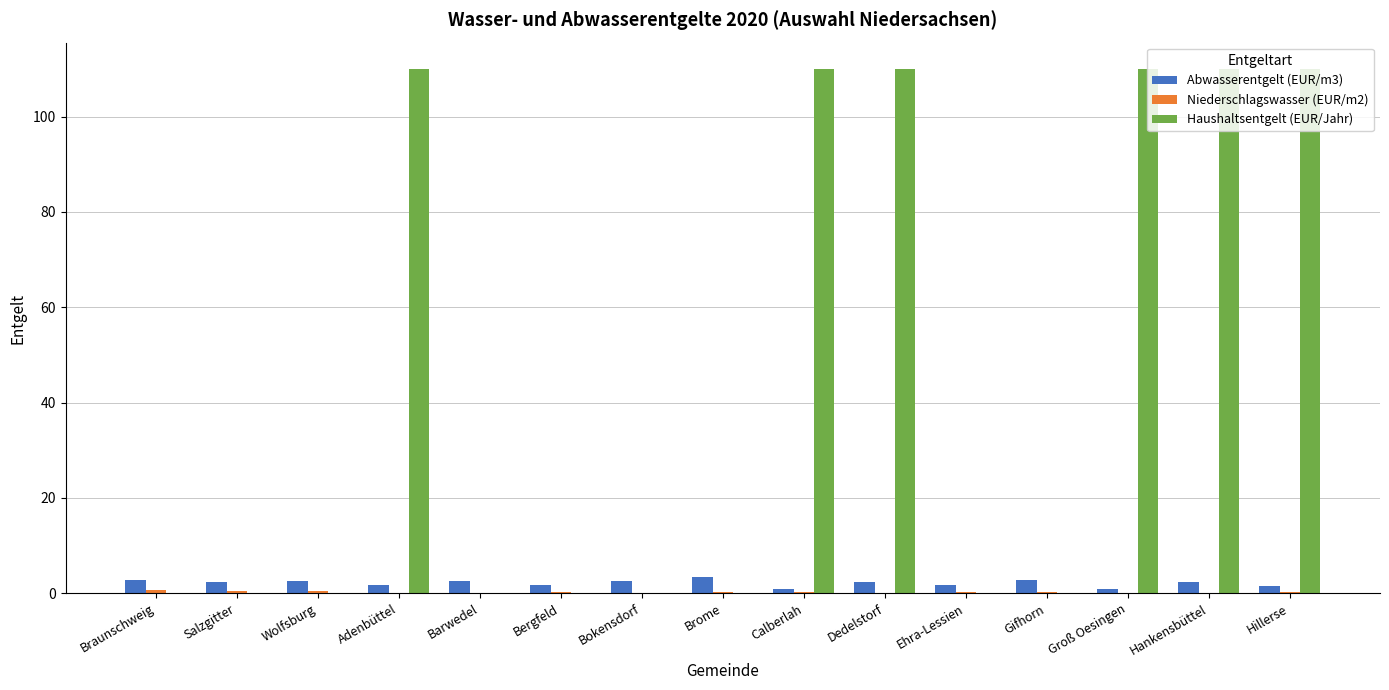

Which series has the largest range (max minus min)?

Haushaltsentgelt (EUR/Jahr)